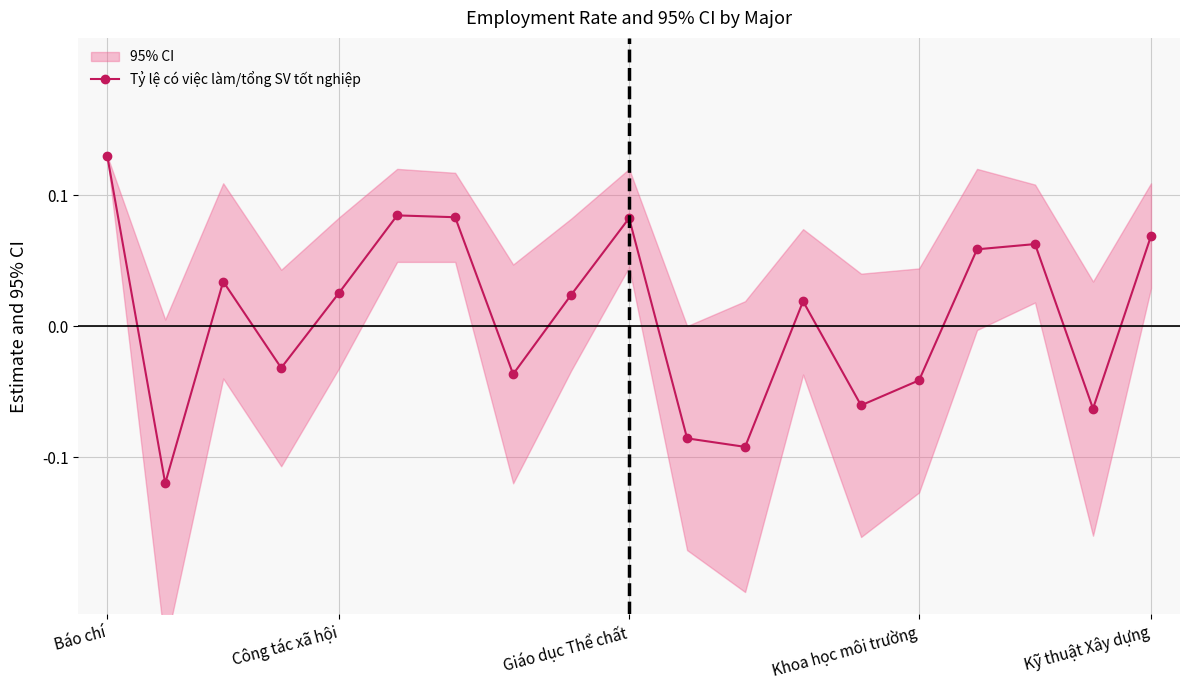

How many interior local valleys does the Tỷ lệ có việc làm/tổng SV tốt nghiệp series have?

6